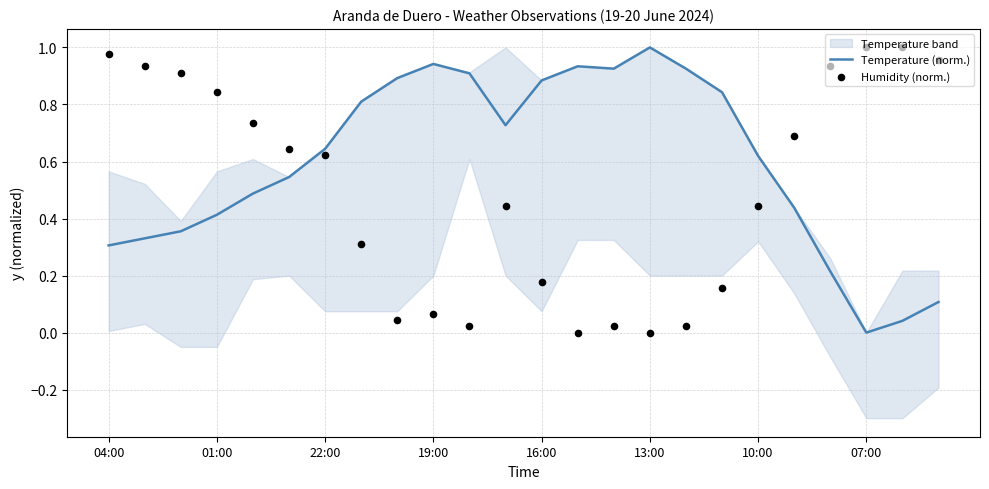

Is the value of Temperature (norm.) at 16:00 greater than the value of Humidity (norm.) at 12?

Yes